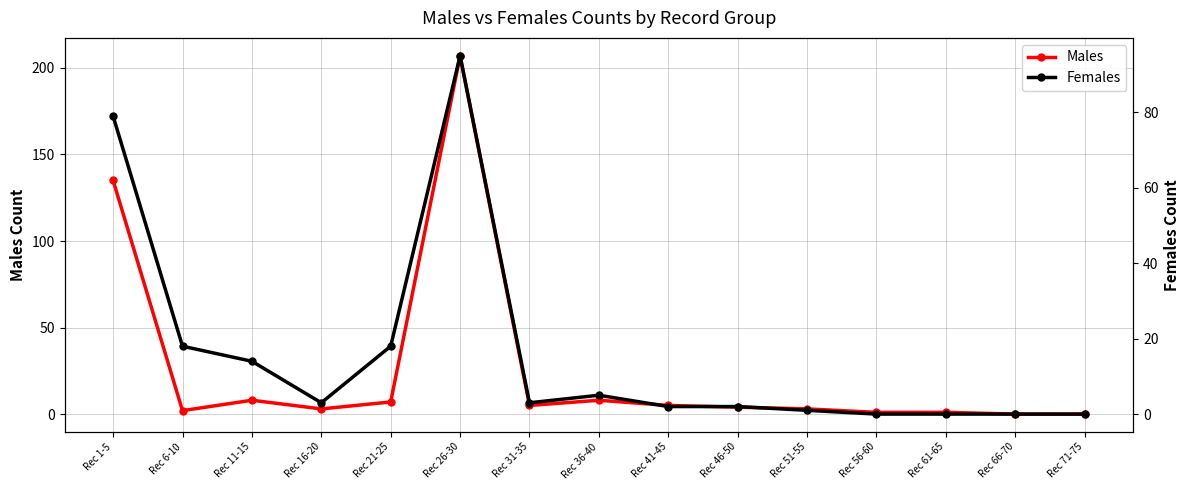

At which label does Males reach its minimum?

Rec 66-70